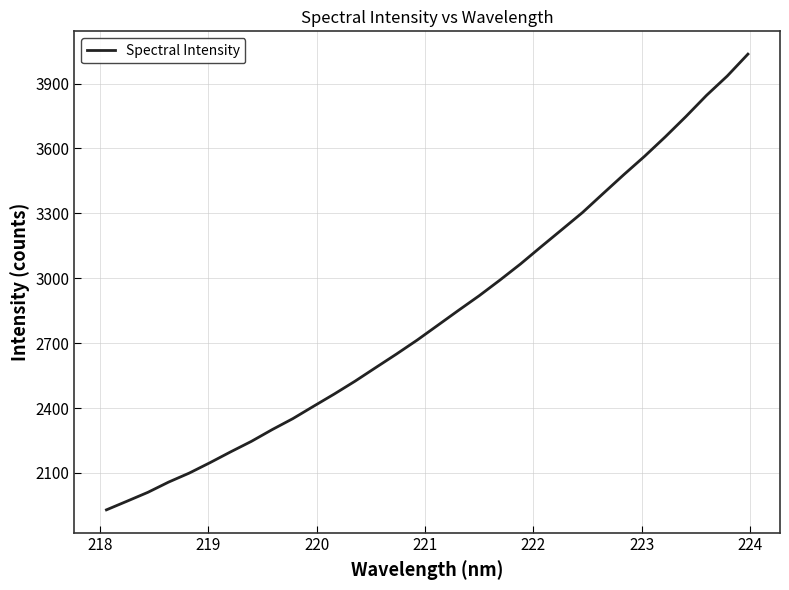

Is this an area chart (filled region under the line)?

No